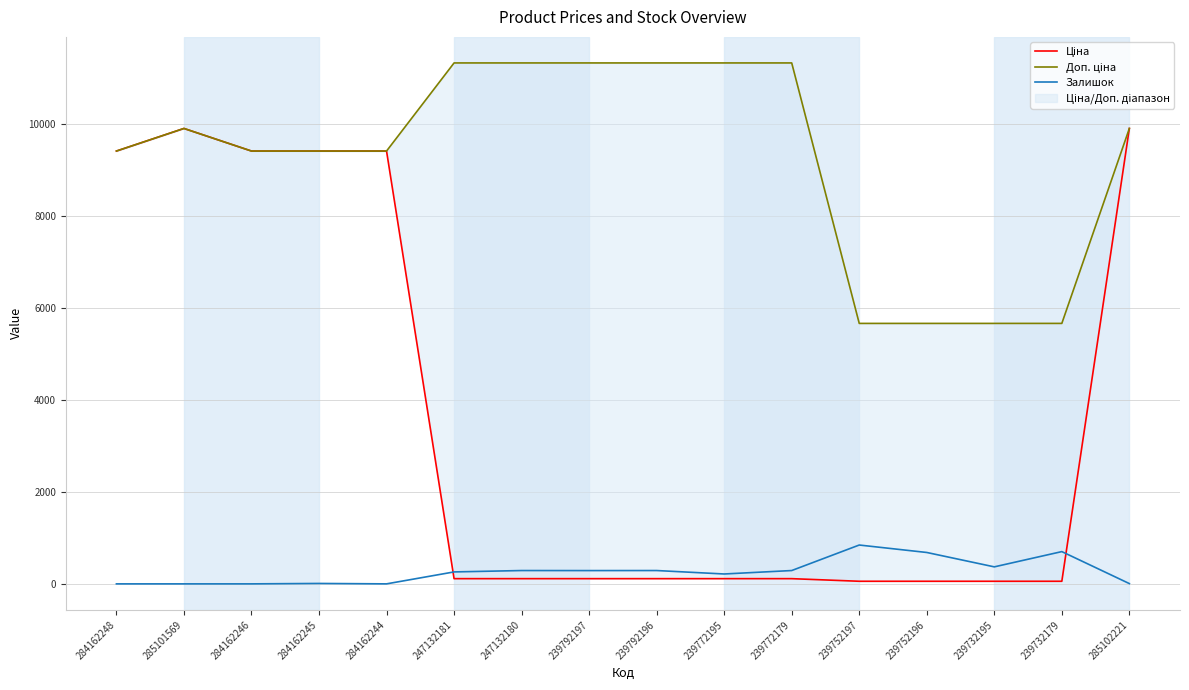

True or false: Доп. ціна and Залишок intersect in this chart.

False